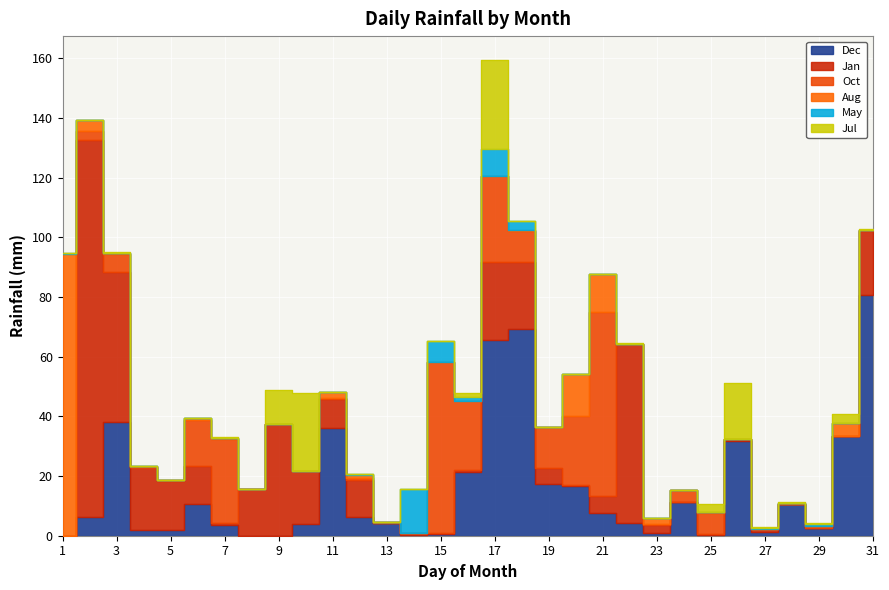

What is the value of the Oct point at the 16th from the left?

23.1